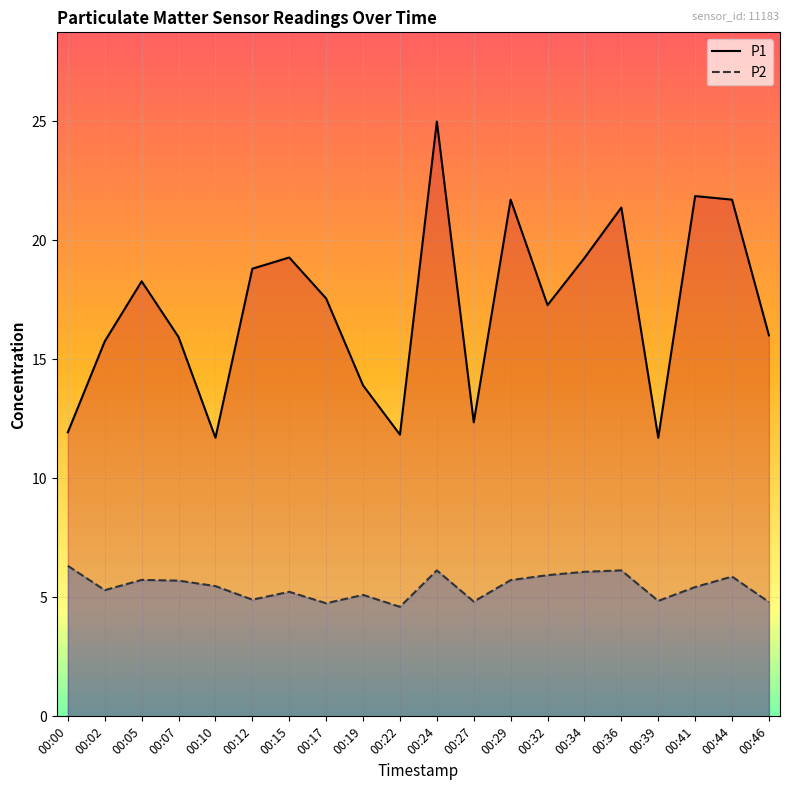

What is the minimum value for P2?

4.6